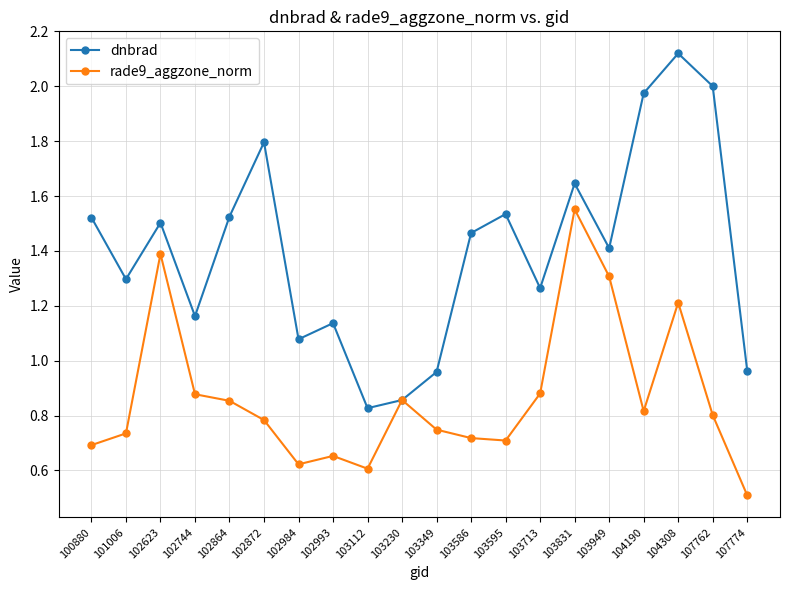

At which category does rade9_aggzone_norm reach its first local peak?

102623